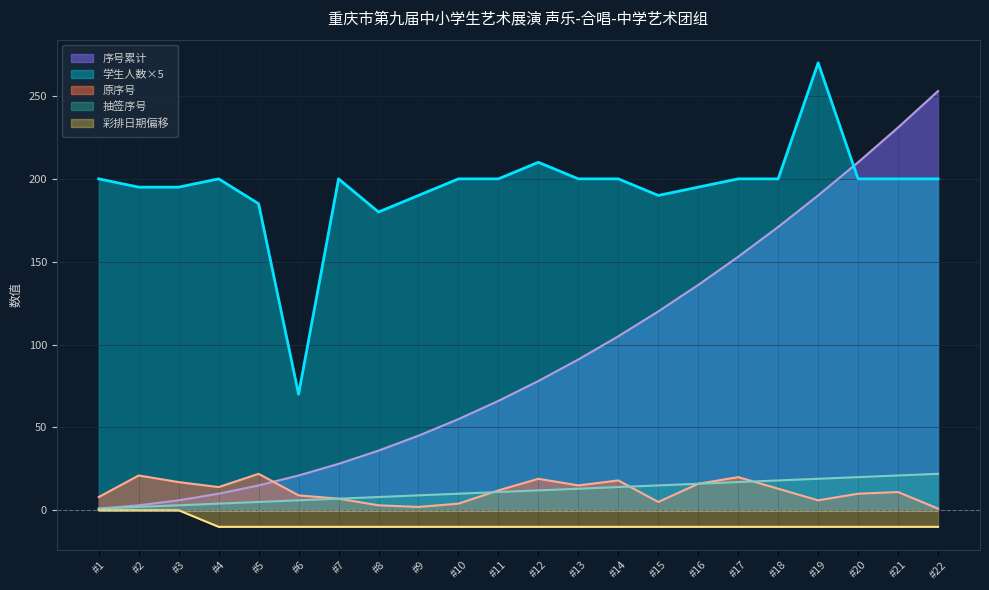

In 学生人数, how many points are lower than both neighbors (excluding endpoints)?

3